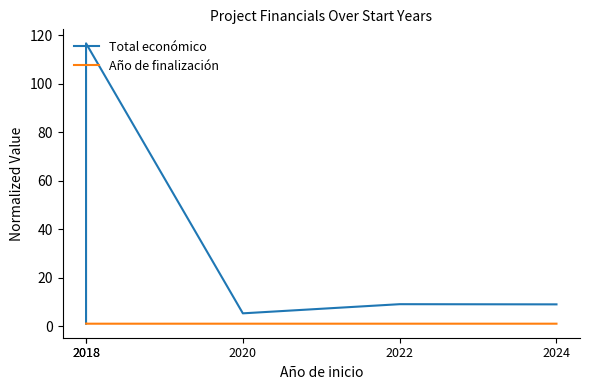

At which category does the chart reach its minimum across all series?

2018